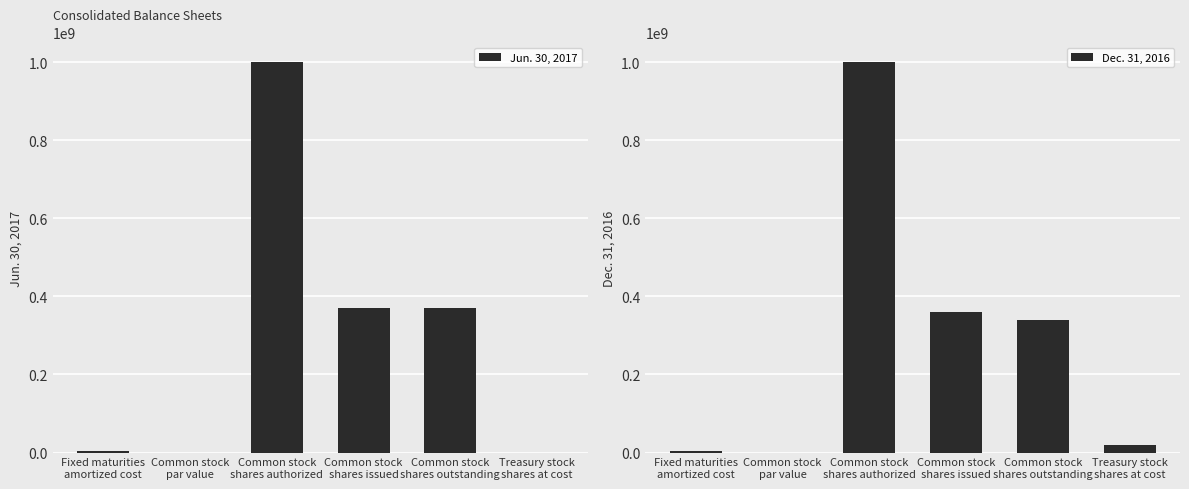

What is the label of the 4th bar from the right?

Common stock
shares authorized